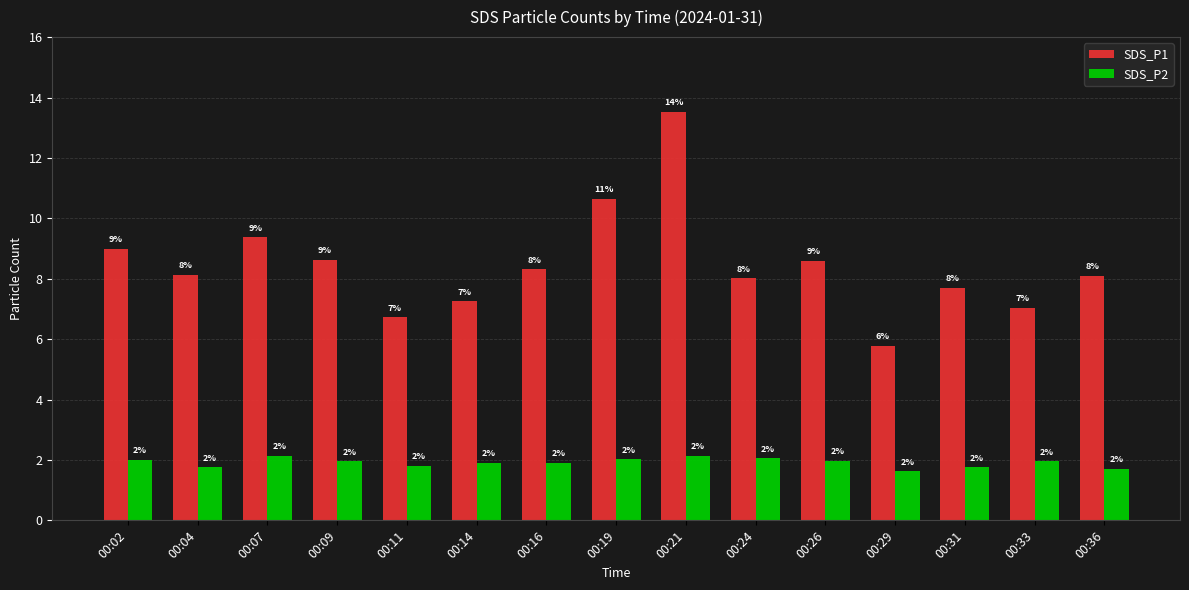

What is the average value of the SDS_P1 series?

8.5